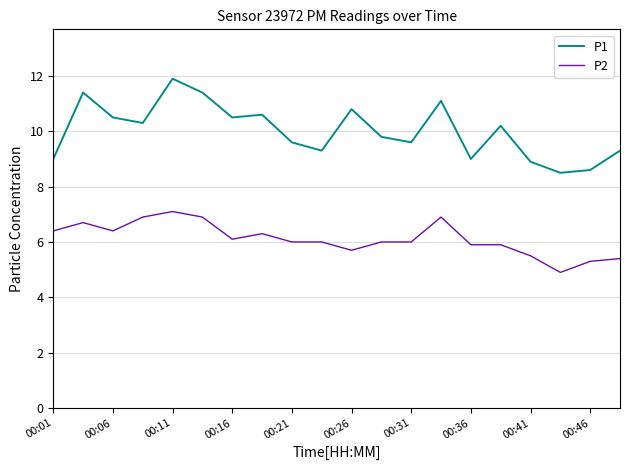

List the series in order of their overall mean, lowest first.

P2, P1